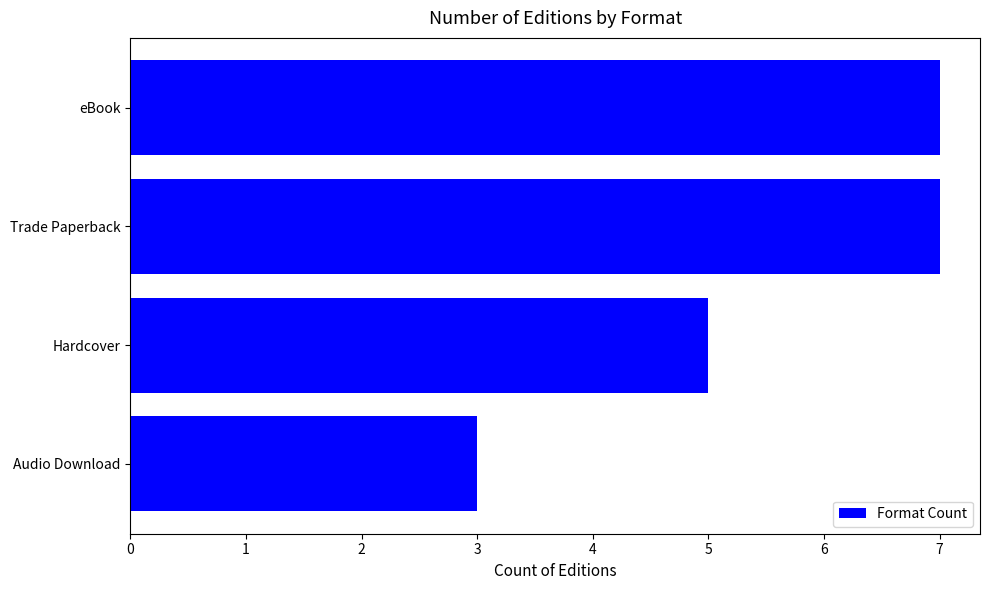

Are the bars horizontal?

Yes